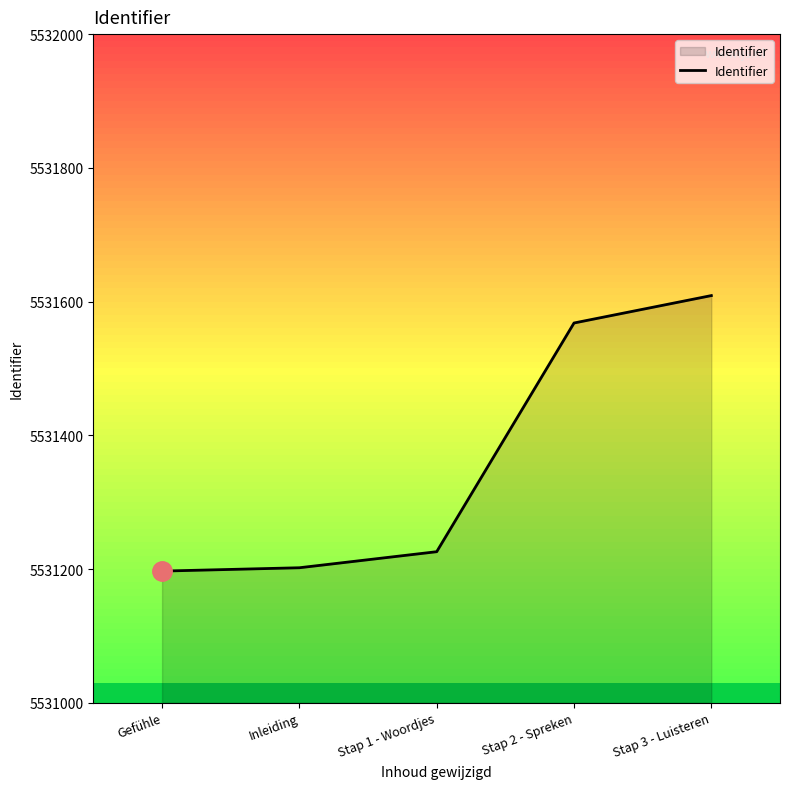

What is the maximum value shown in the chart?

5531609